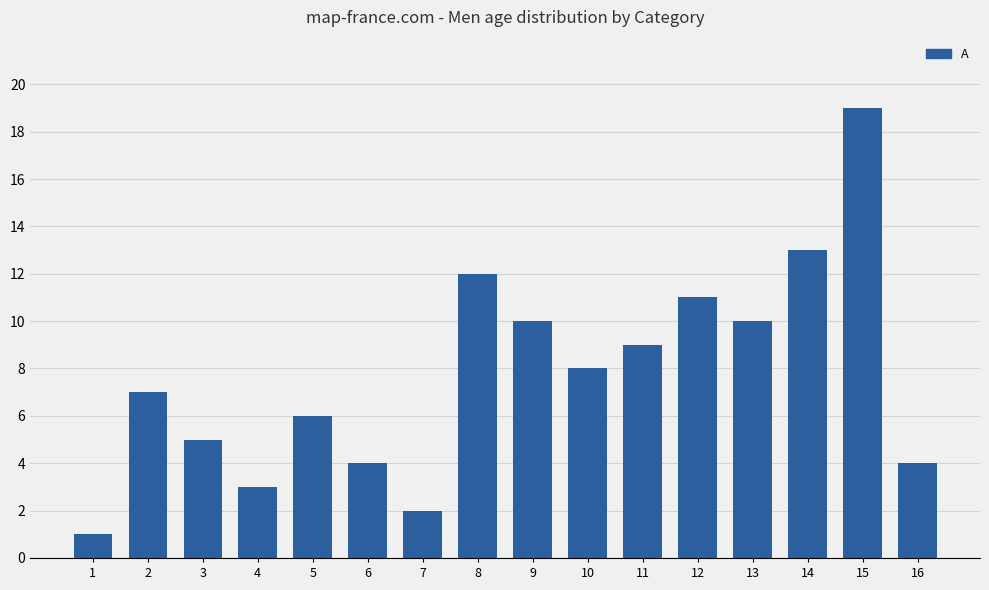

The chart shows a value of 4 at 4. True or false?

False